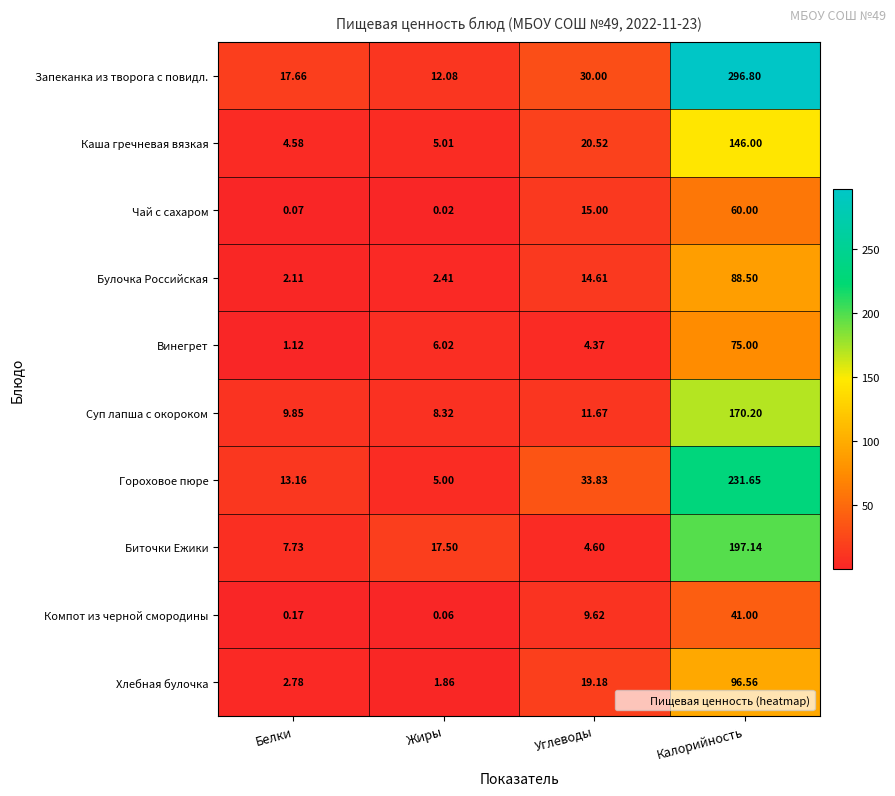

At which label does Суп лапша с окороком first exceed 11?

Углеводы